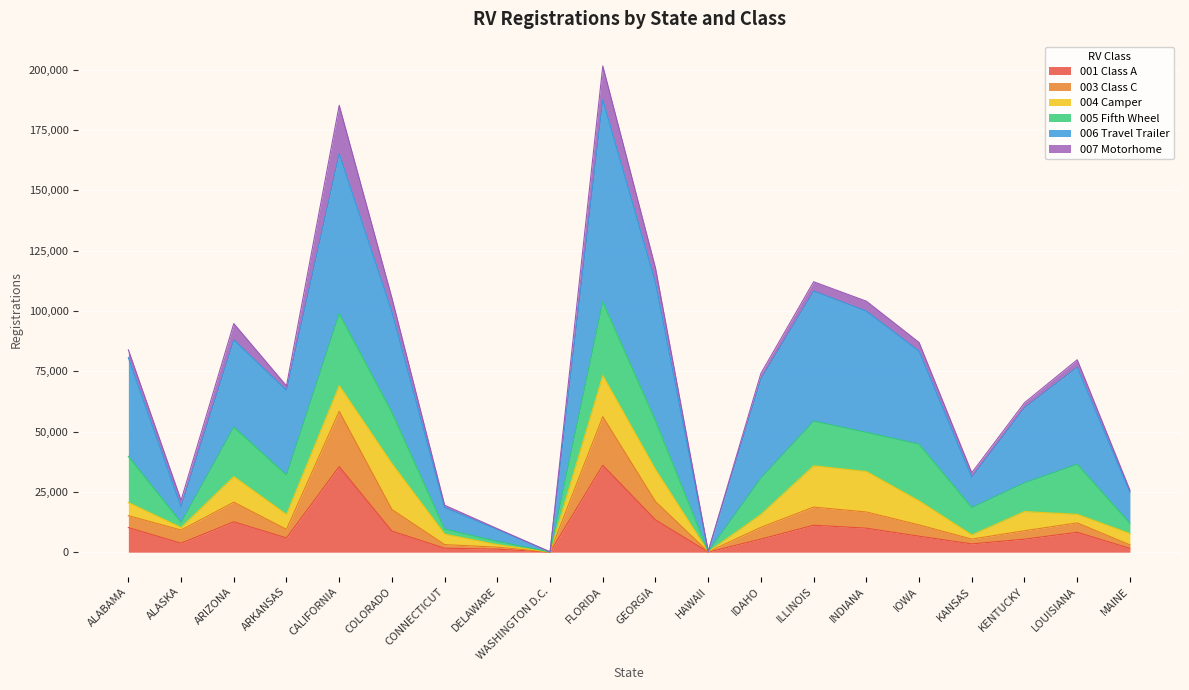

Which series changed the most between ALABAMA and MAINE?

006 Travel Trailer